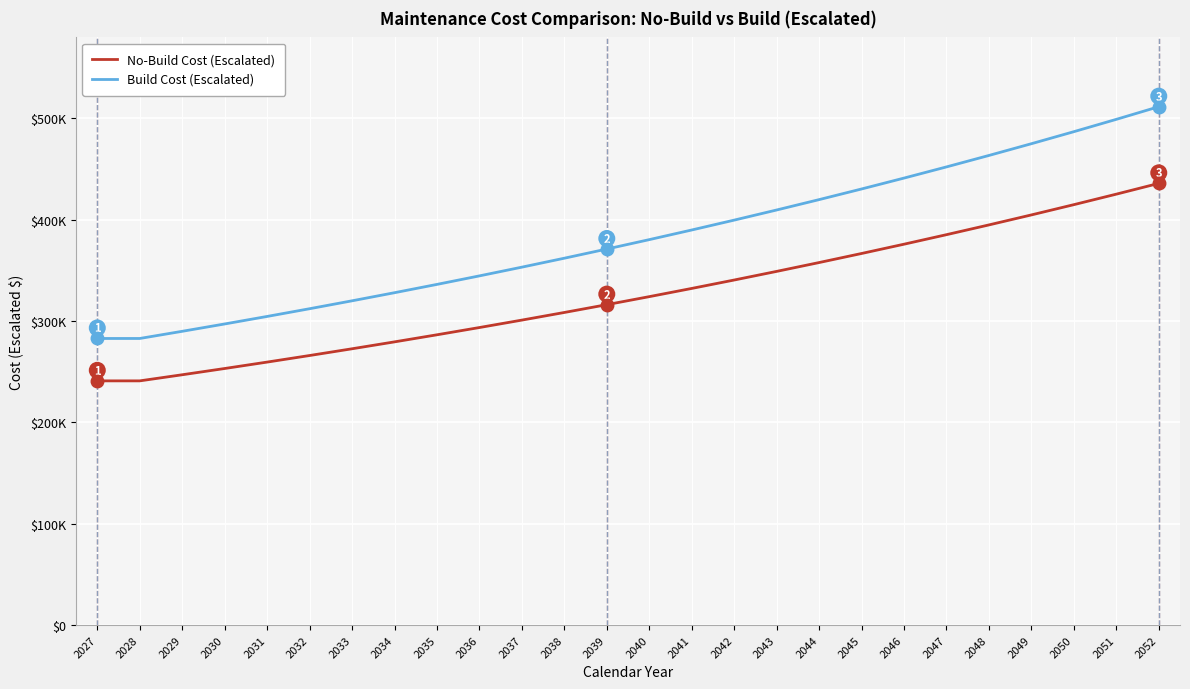

What is the value of the No-Build Cost (Escalated) point at the 14th from the left?

324135.1